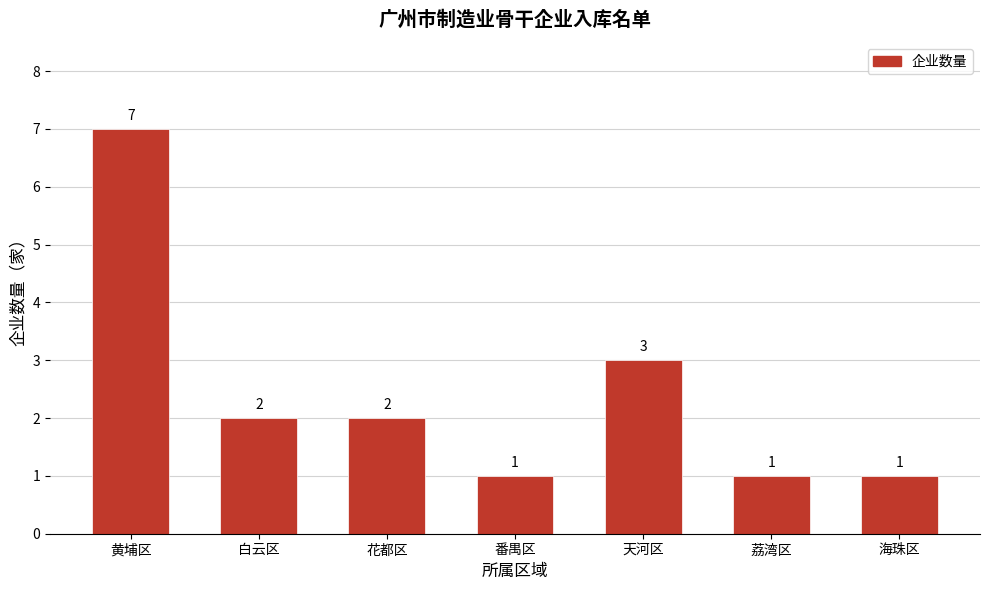

Reading left to right, extract all data points from this chart.

黄埔区=7	白云区=2	花都区=2	番禺区=1	天河区=3	荔湾区=1	海珠区=1